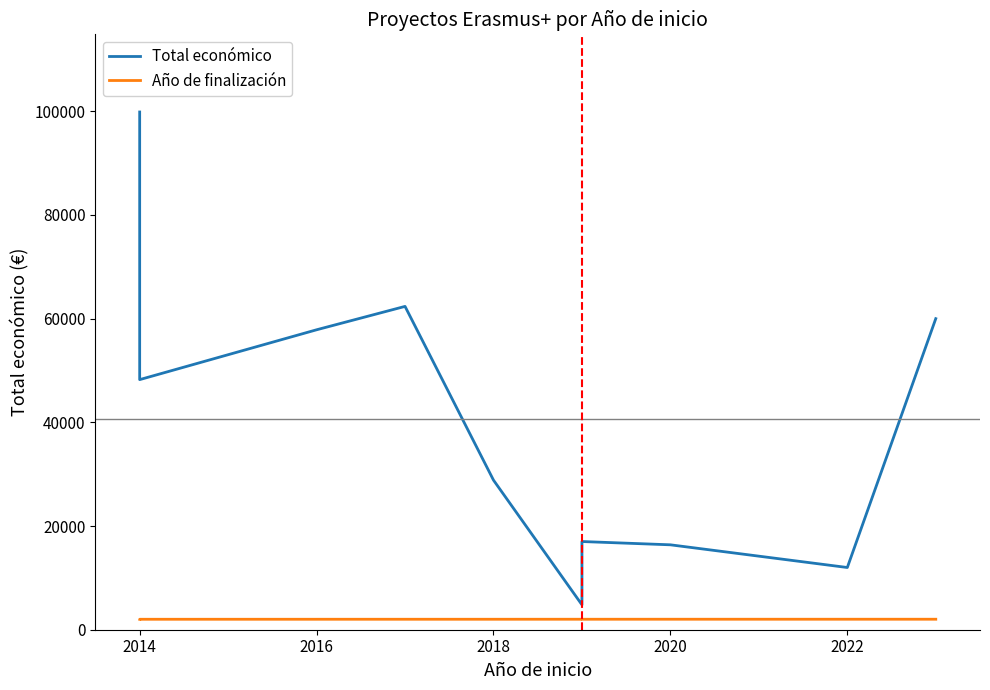

What is the maximum value for Año de finalización?

2024